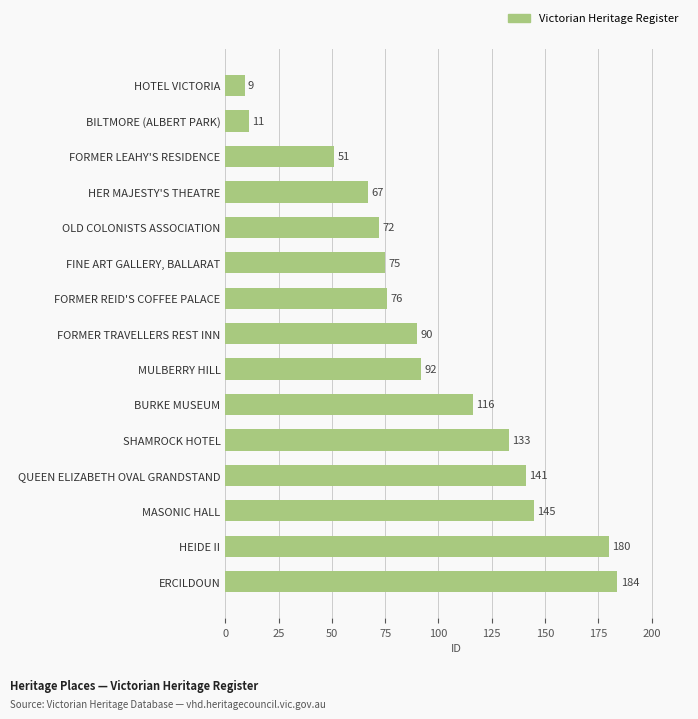

What is the change in value from MULBERRY HILL to MASONIC HALL?

+53